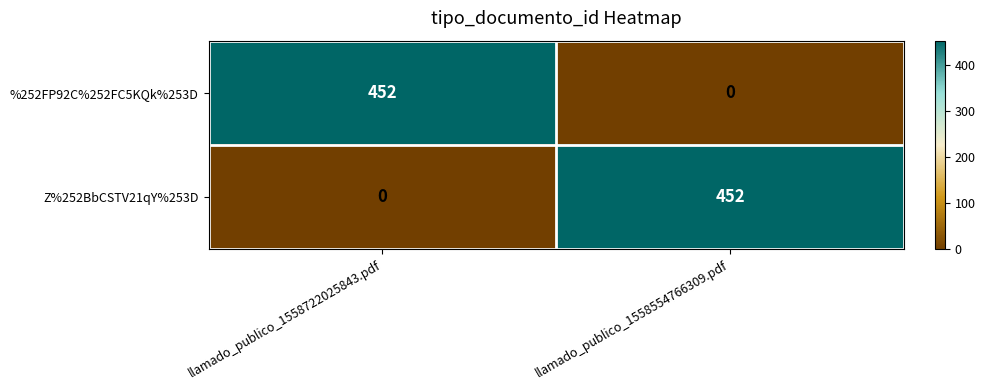

Rank the categories by %252FP92C%252FC5KQk%253D value from highest to lowest.

llamado_publico_1558722025843.pdf, llamado_publico_1558554766309.pdf